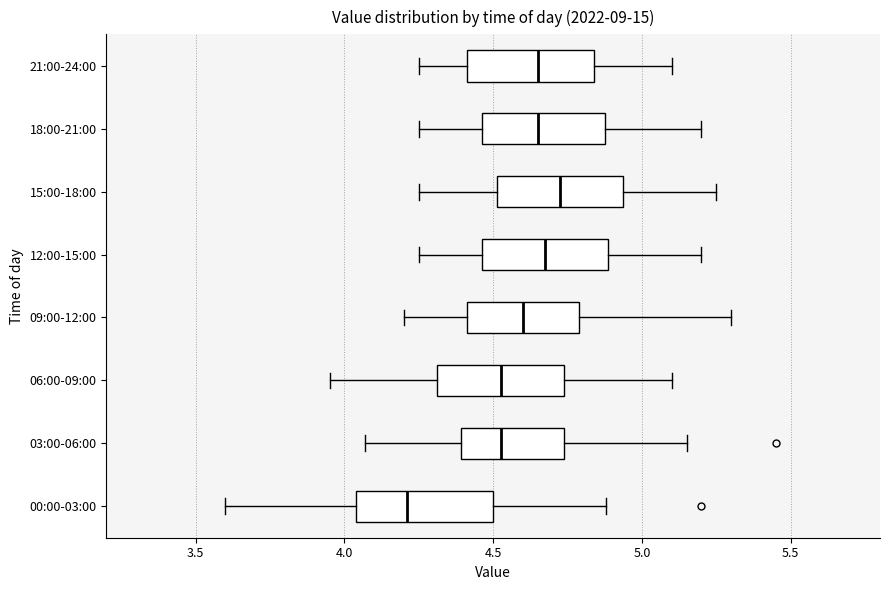

Reading bottom to top, read every box against the x-axis: the position of its median line, the range the box covers, and the ends of its whiskers. The values are not printed on the chart, so give them approximately, as read against the axis.

00:00-03:00: median 4.20, box 4.05 to 4.50, whiskers 3.60 to 4.90
03:00-06:00: median 4.55, box 4.40 to 4.75, whiskers 4.05 to 5.15
06:00-09:00: median 4.55, box 4.30 to 4.75, whiskers 3.95 to 5.10
09:00-12:00: median 4.60, box 4.40 to 4.80, whiskers 4.20 to 5.30
12:00-15:00: median 4.70, box 4.45 to 4.90, whiskers 4.25 to 5.20
15:00-18:00: median 4.75, box 4.50 to 4.95, whiskers 4.25 to 5.25
18:00-21:00: median 4.65, box 4.45 to 4.90, whiskers 4.25 to 5.20
21:00-24:00: median 4.65, box 4.40 to 4.85, whiskers 4.25 to 5.10